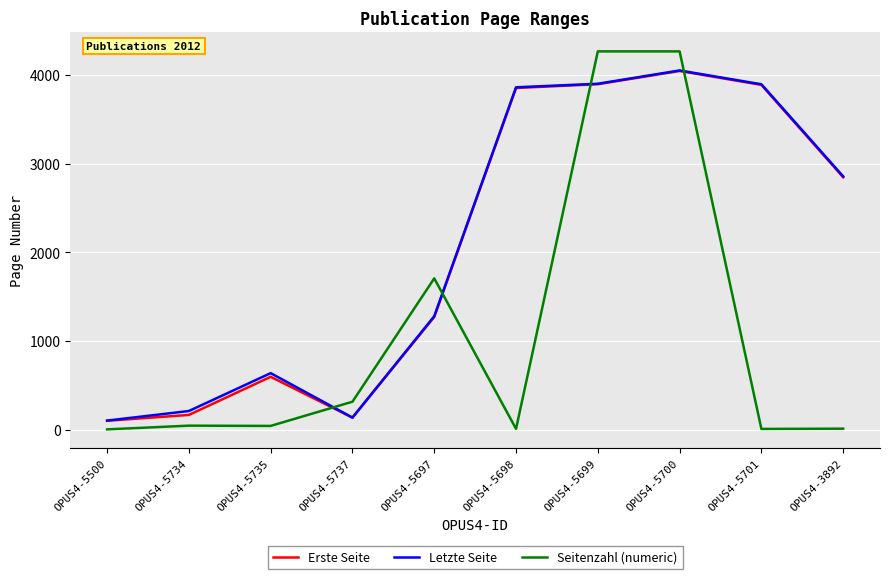

What is the difference between the highest and lowest values at OPUS4-5701?

3887